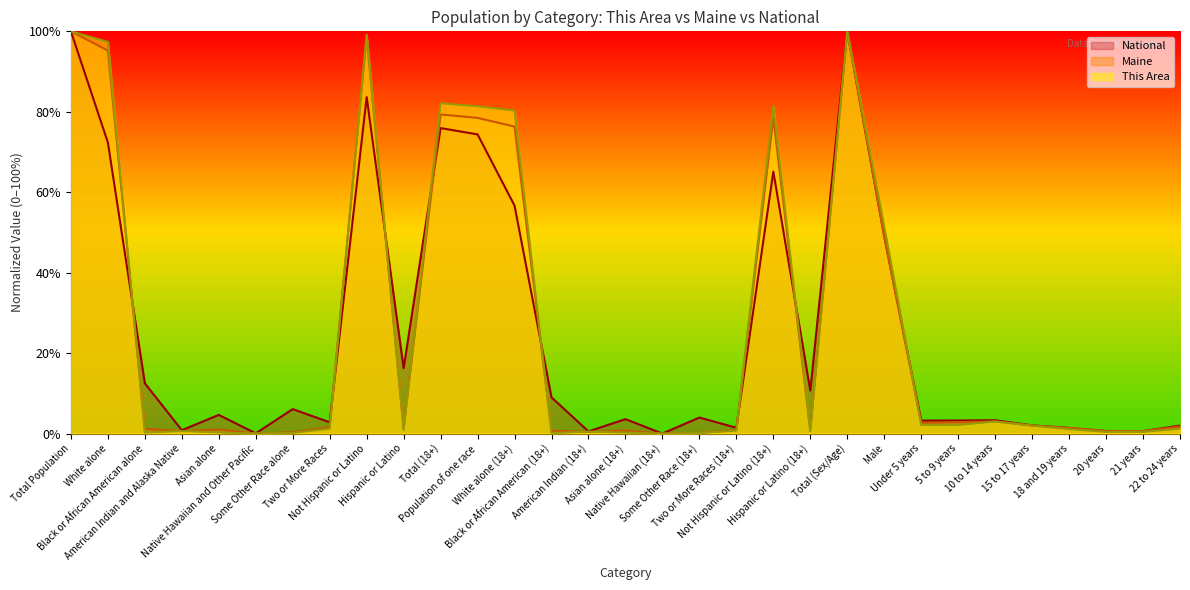

List the series in order of their peak value, lowest first.

This Area, Maine, National